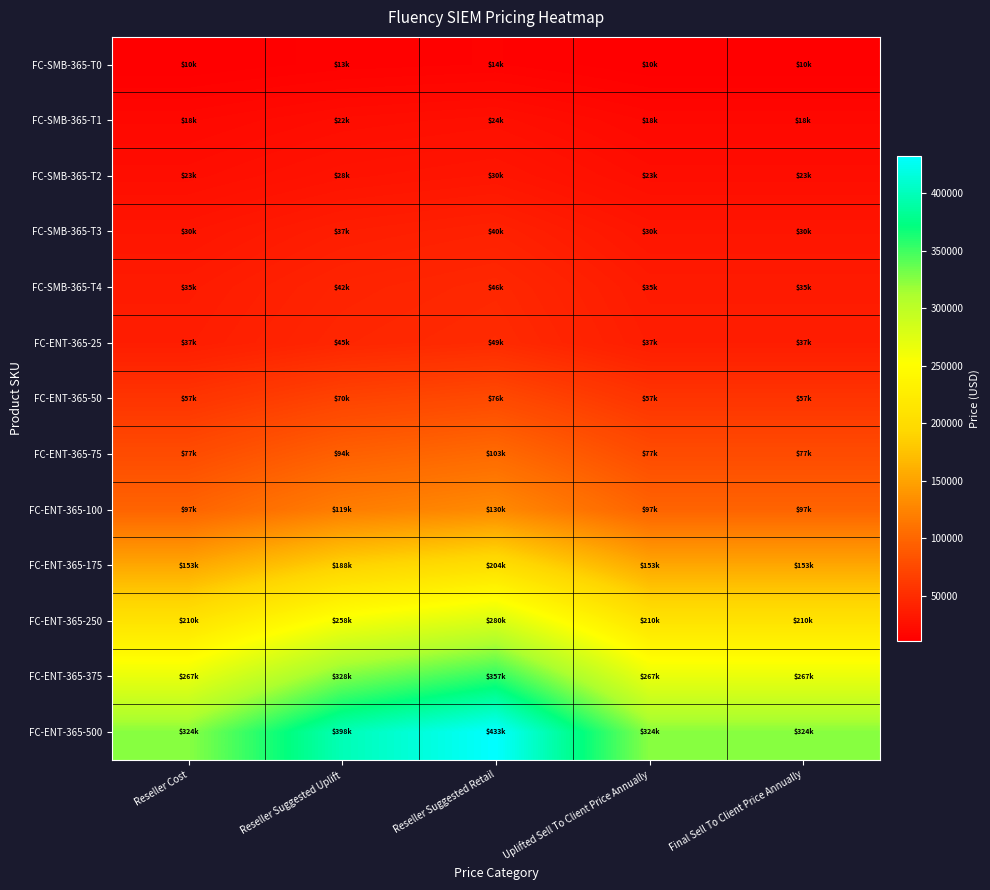

At how many categories does at least one series exceed 351973?

2